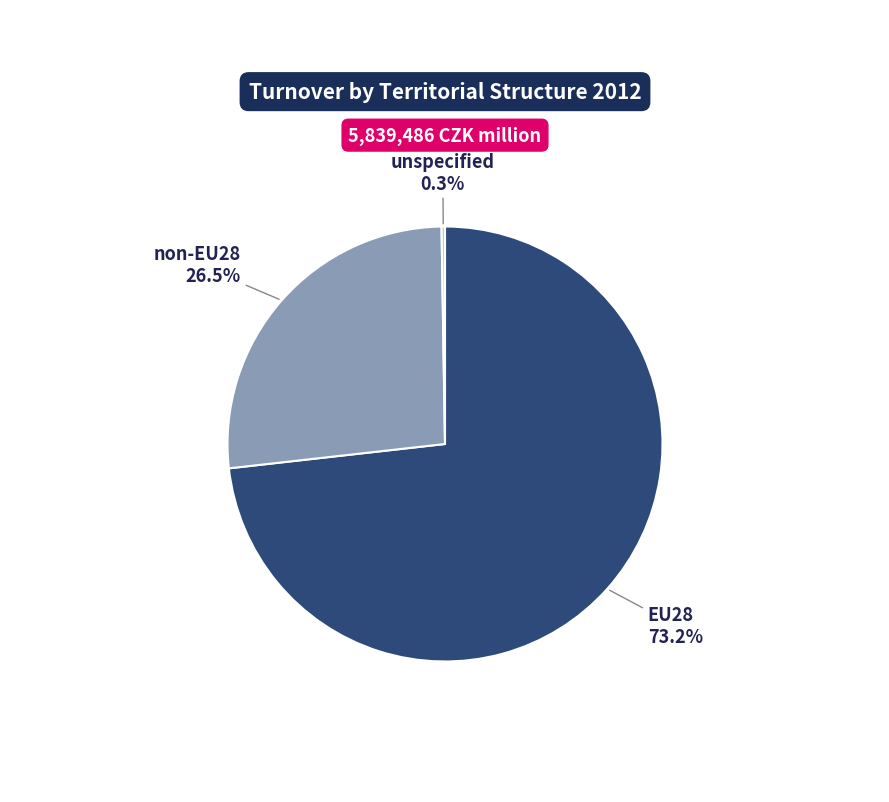

The non-EU28 slice represents 36% of the pie. True or false?

False